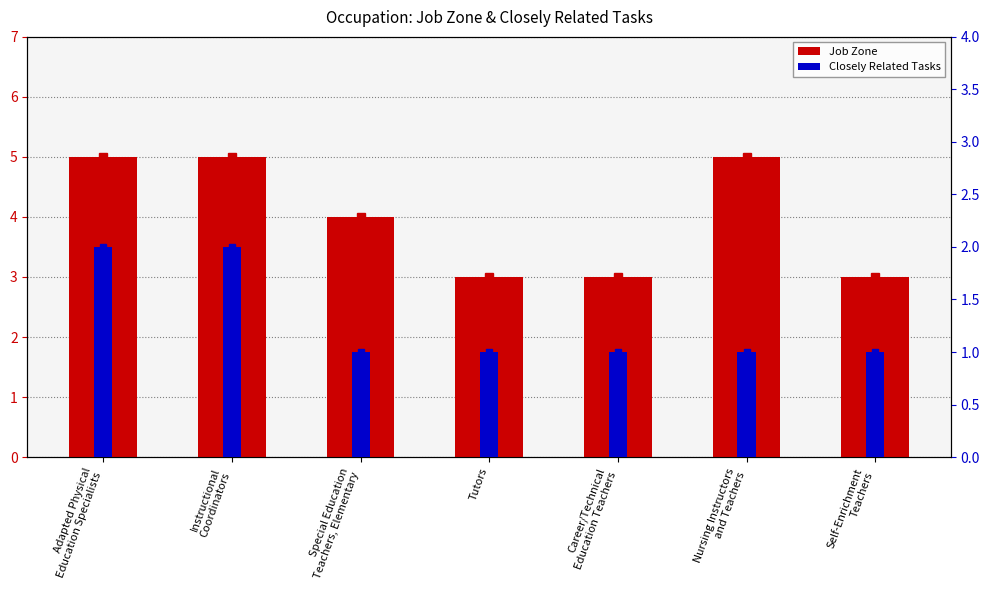

Reading left to right, what are all the values shown in this chart?

Job Zone: Adapted Physical
Education Specialists=5	Instructional
Coordinators=5	Special Education
Teachers, Elementary=4	Tutors=3	Career/Technical
Education Teachers=3	Nursing Instructors
and Teachers=5	Self-Enrichment
Teachers=3
Closely Related Tasks: Adapted Physical
Education Specialists=2	Instructional
Coordinators=2	Special Education
Teachers, Elementary=1	Tutors=1	Career/Technical
Education Teachers=1	Nursing Instructors
and Teachers=1	Self-Enrichment
Teachers=1